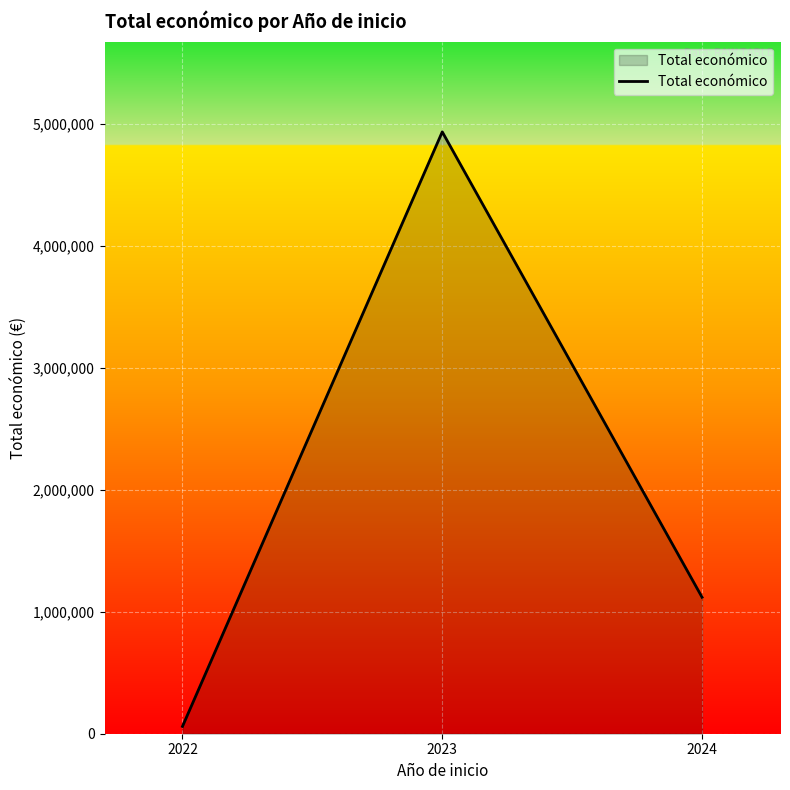

What is the sum of the values at 2024 and 2023?

6051447